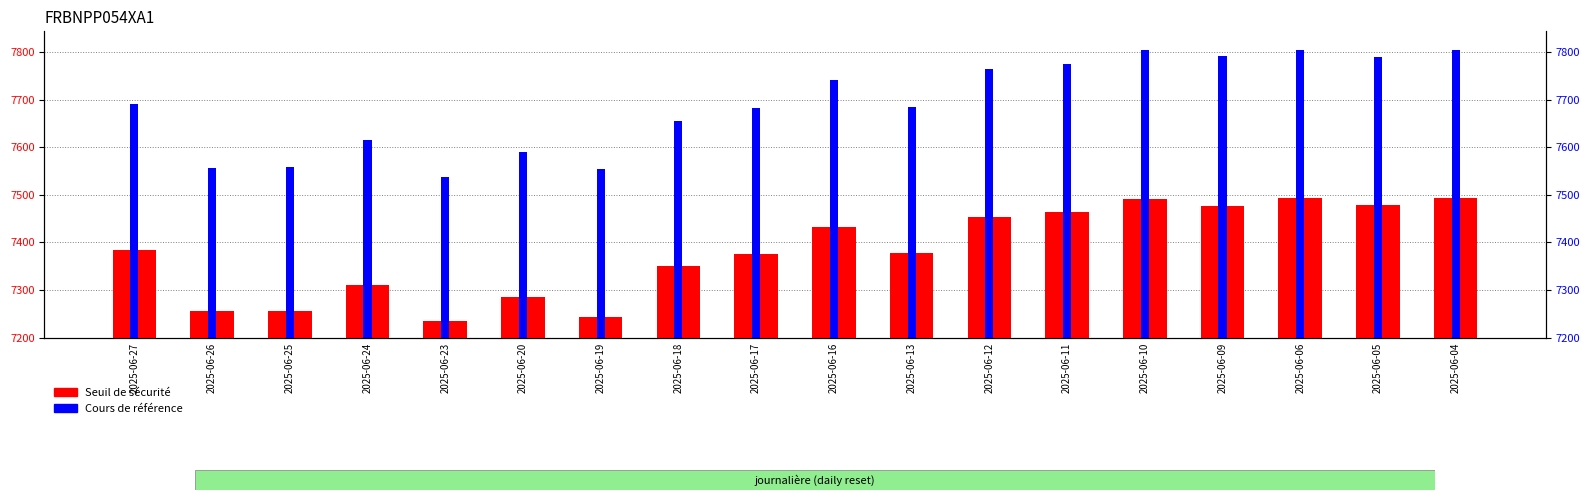

What value does the Cours de référence series have at 2025-06-18?

7656.1